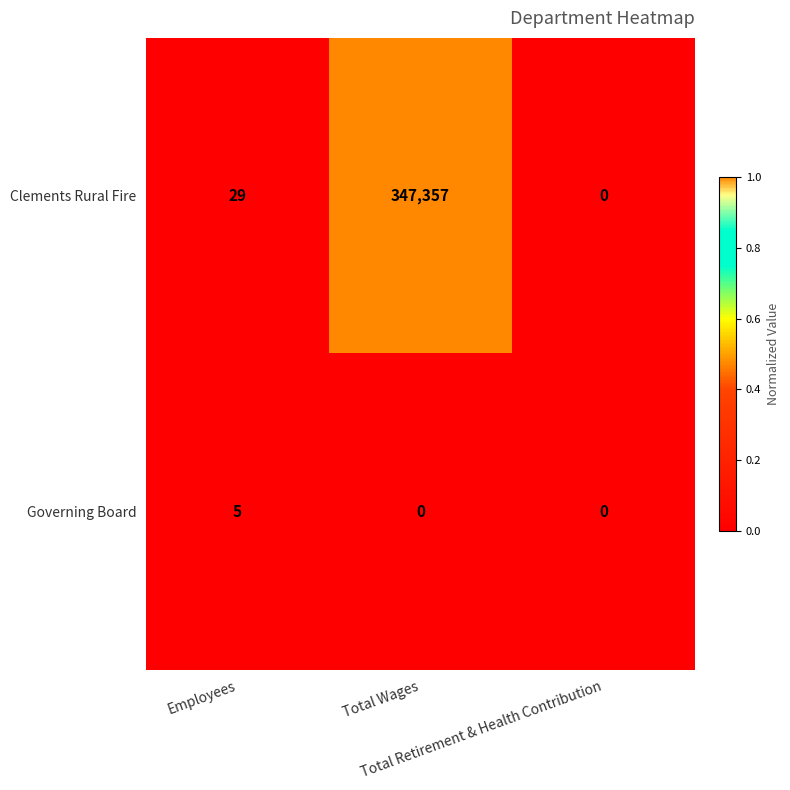

What is the average value of the Clements Rural Fire series?

115795